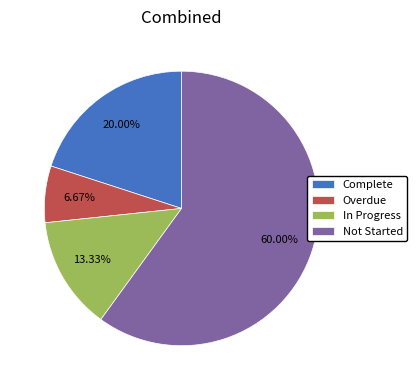

To the nearest percent, what is the average slice percentage?

25%